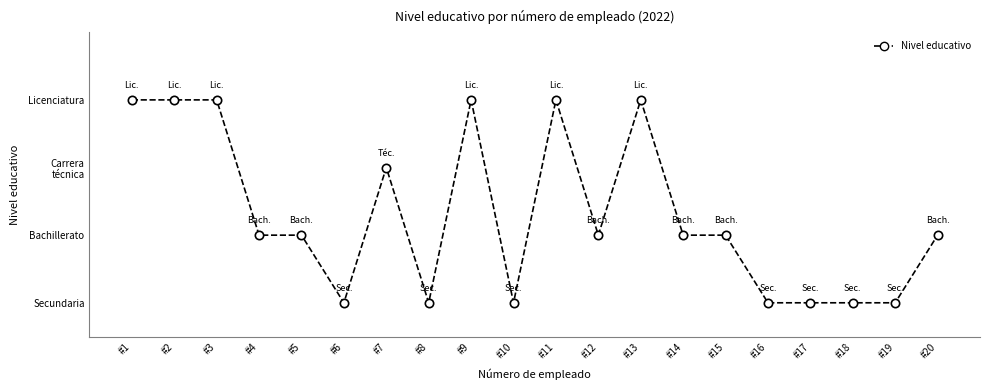

Where does the data first go above 2?

#1